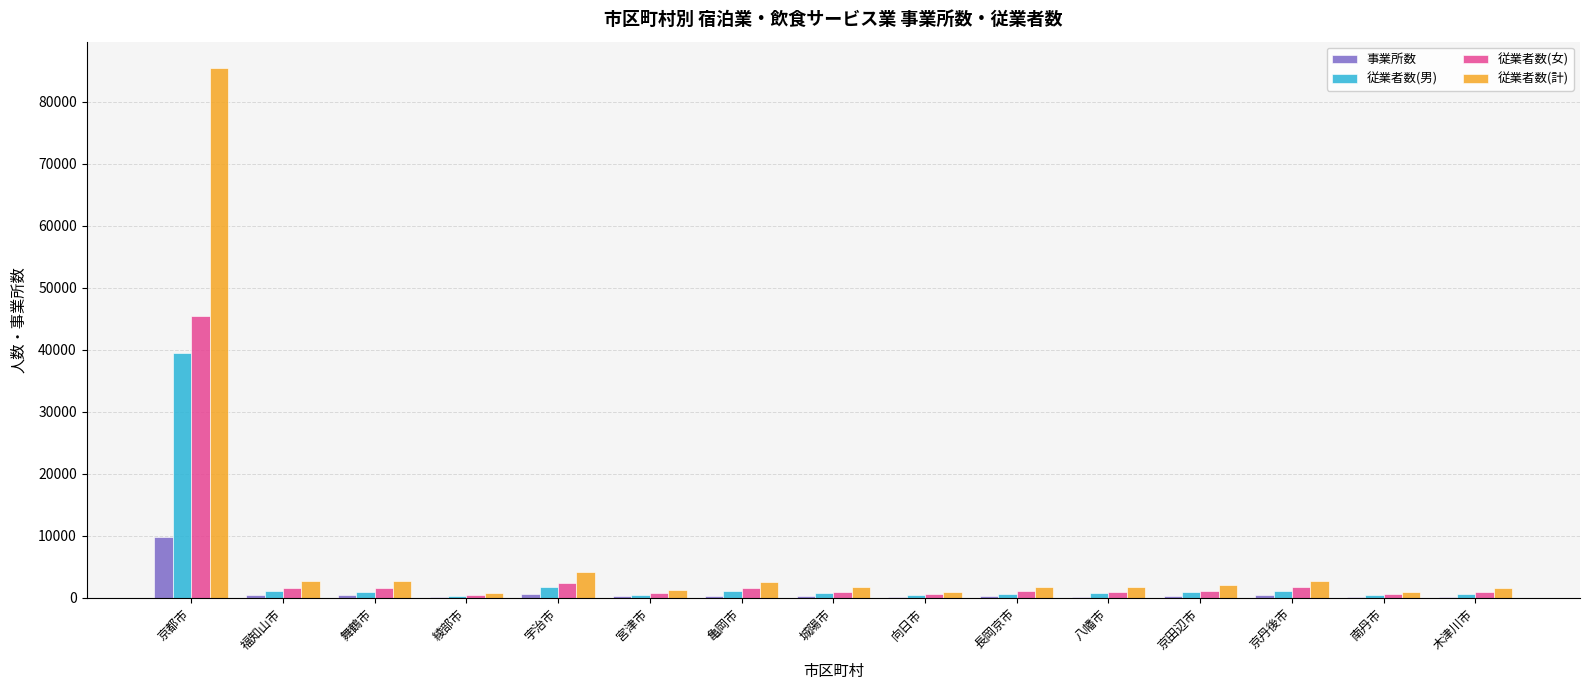

What is the maximum value shown in the chart?

85397